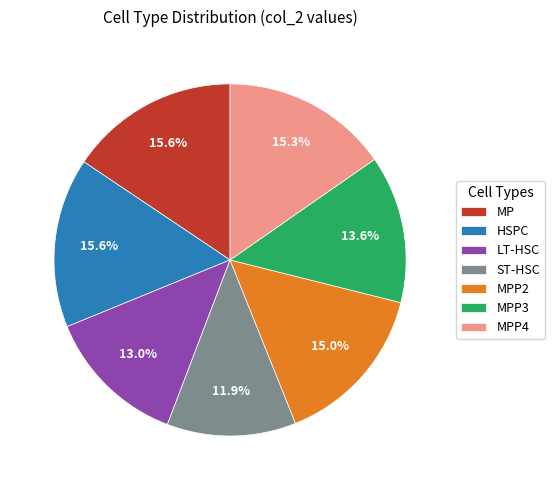

Does any single category account for the majority?

No